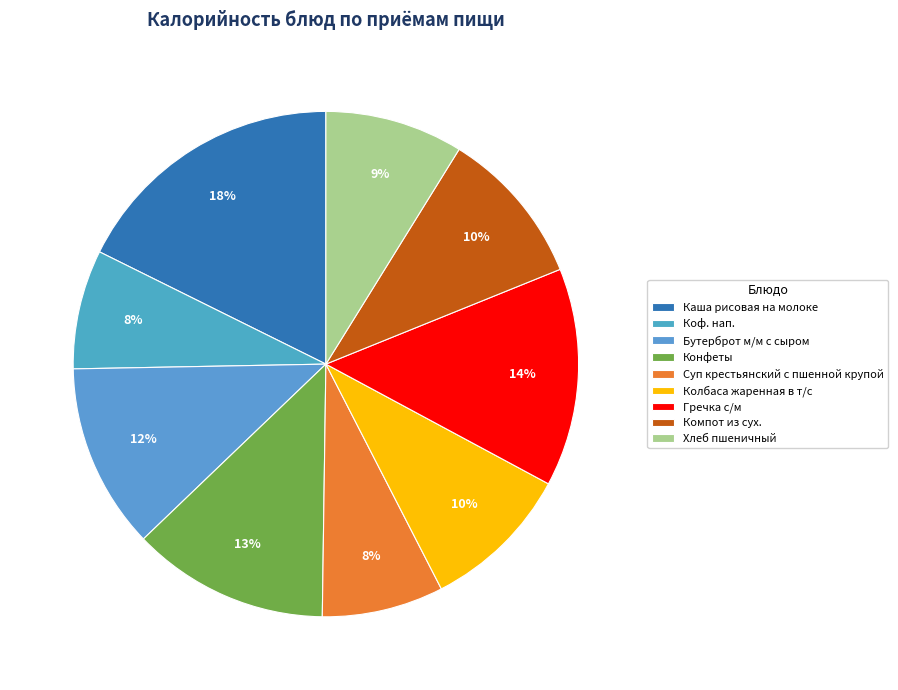

How many segments does this pie chart have?

9